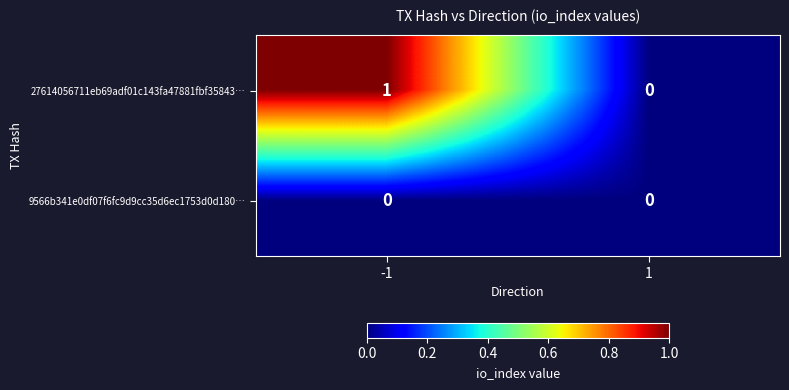

Which series has the largest range (max minus min)?

27614056711eb69adf01c143fa47881fbf35843…